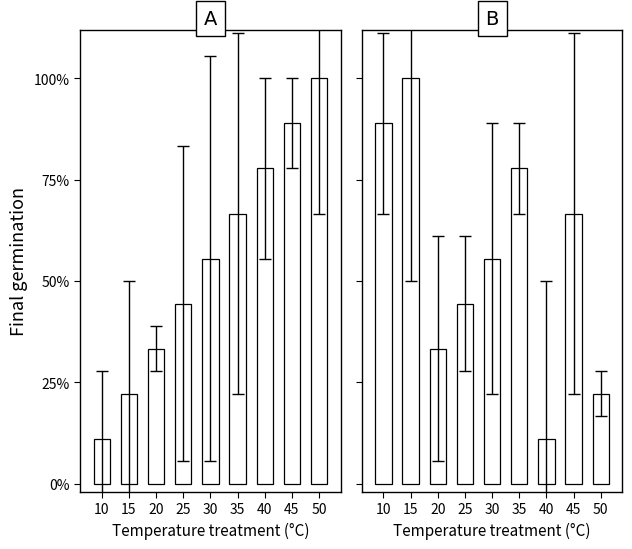

List the series in order of their peak value, lowest first.

col_2, col_6